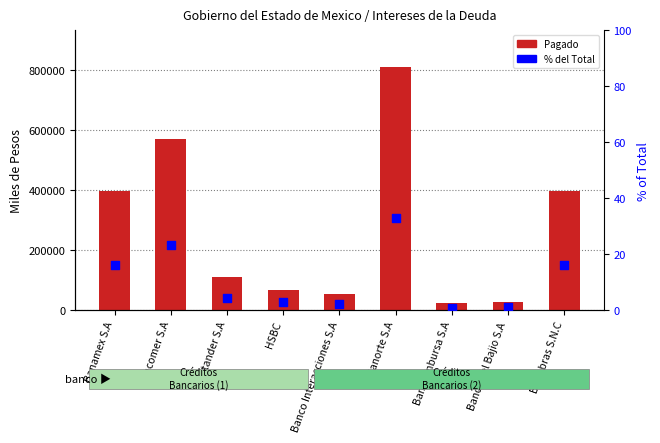

Which series has the largest Y range (max minus min)?

Pagado (Miles de Pesos)